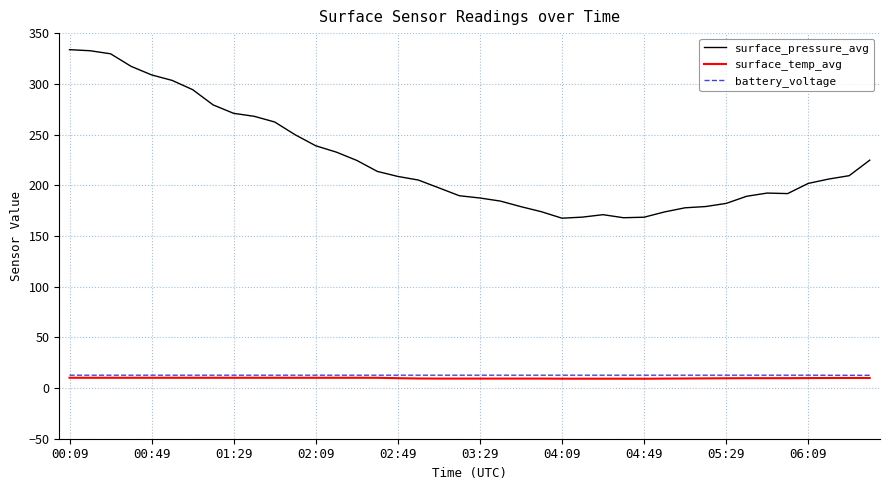

True or false: surface_pressure_avg and battery_voltage intersect in this chart.

False